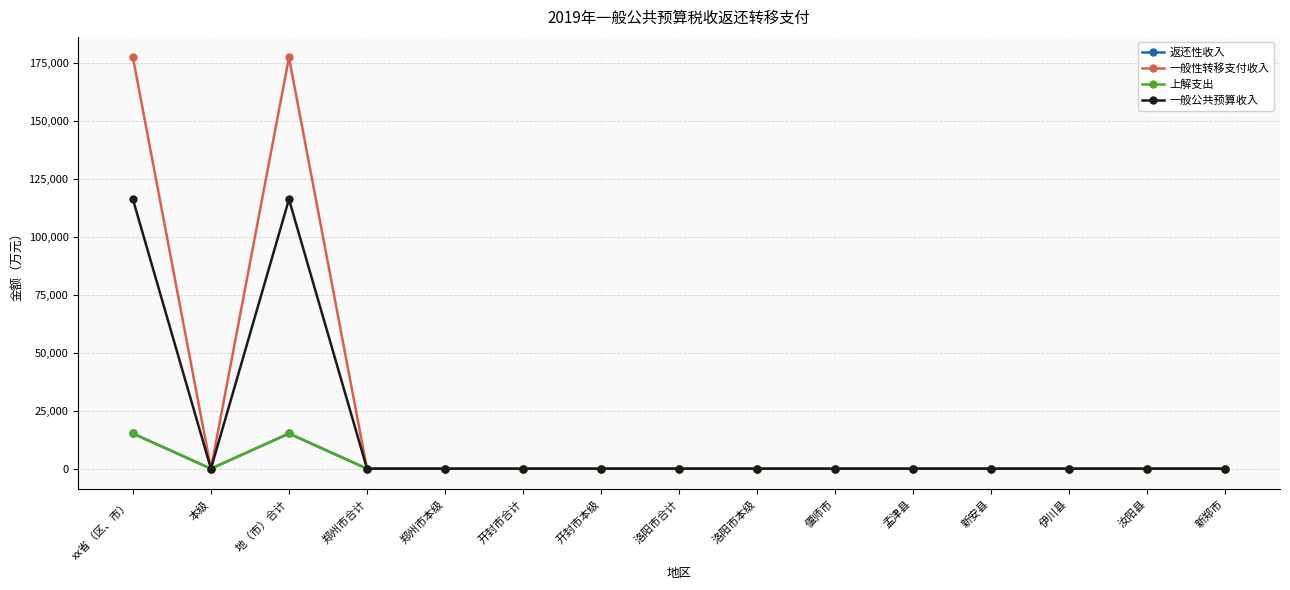

Which series has the largest range (max minus min)?

一般性转移支付收入